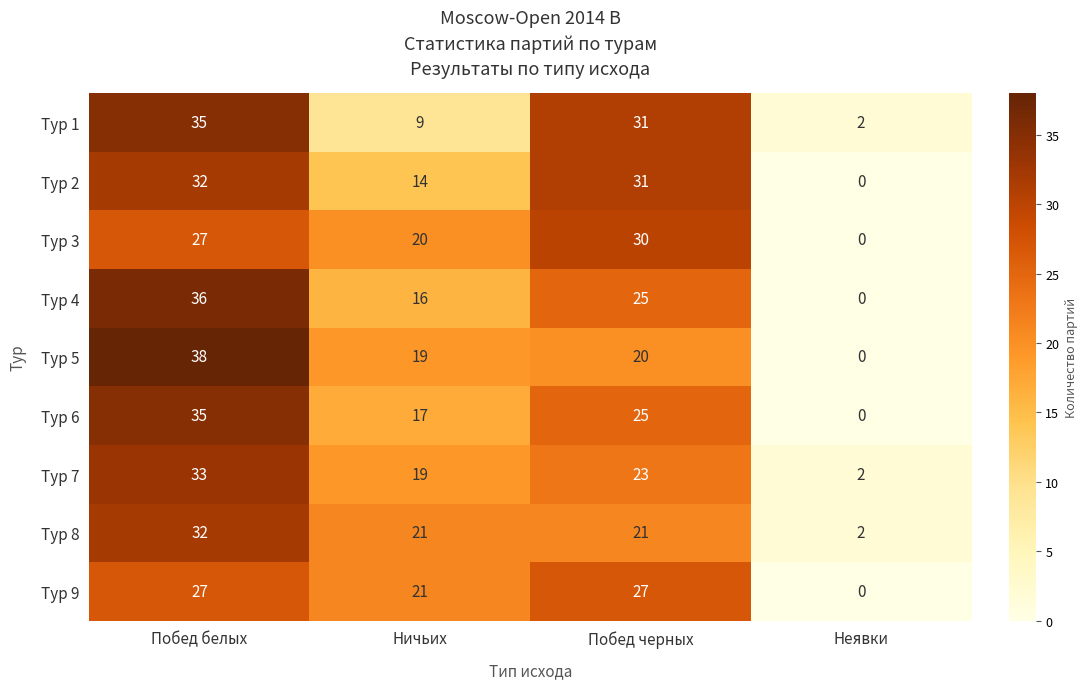

Is it true that Тур 4 equals 0 at Неявки?

True